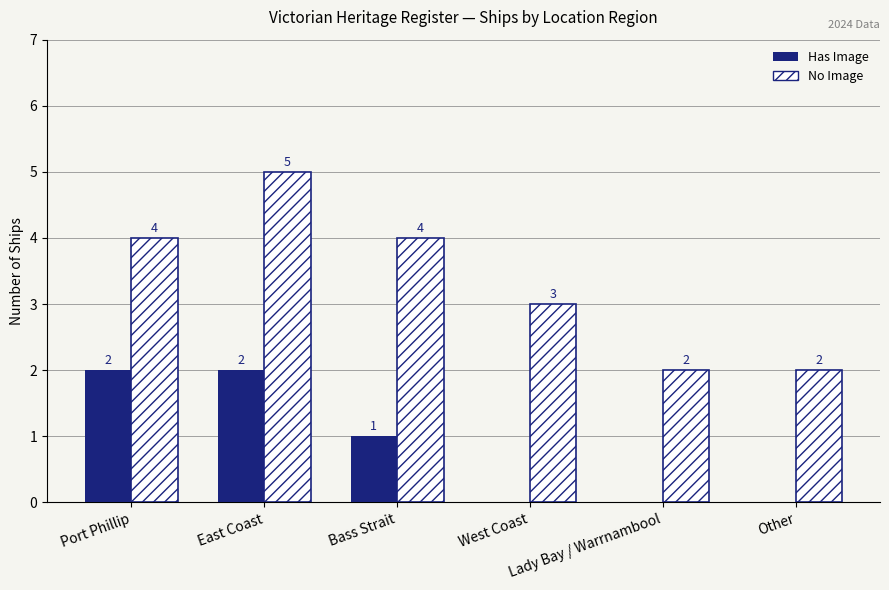

How many groups of bars are there?

6